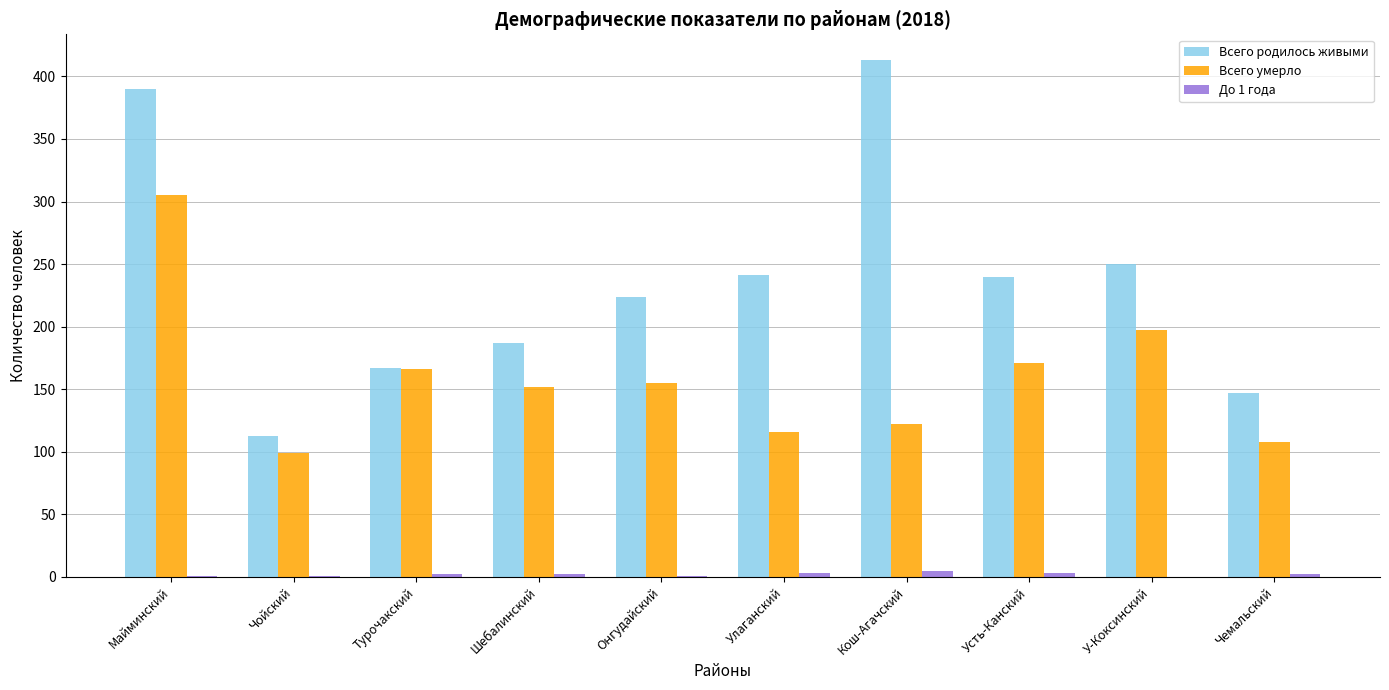

Which series has the largest total across all categories?

Всего родилось живыми